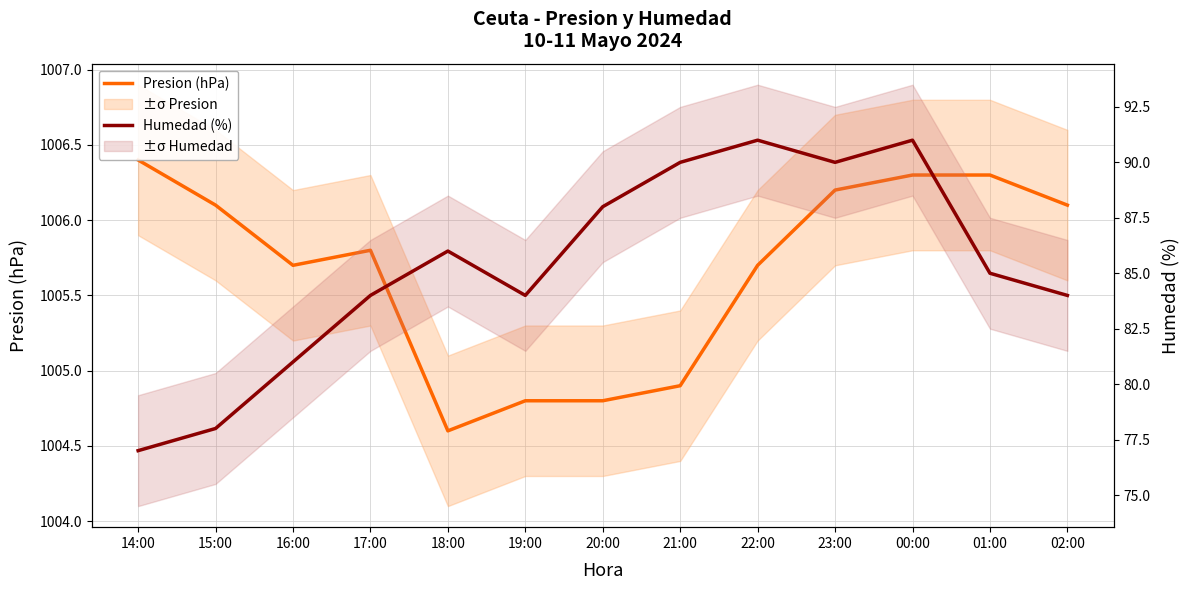

What is the difference between the maximum and second lowest values in the Presion (hPa) series?

1.6